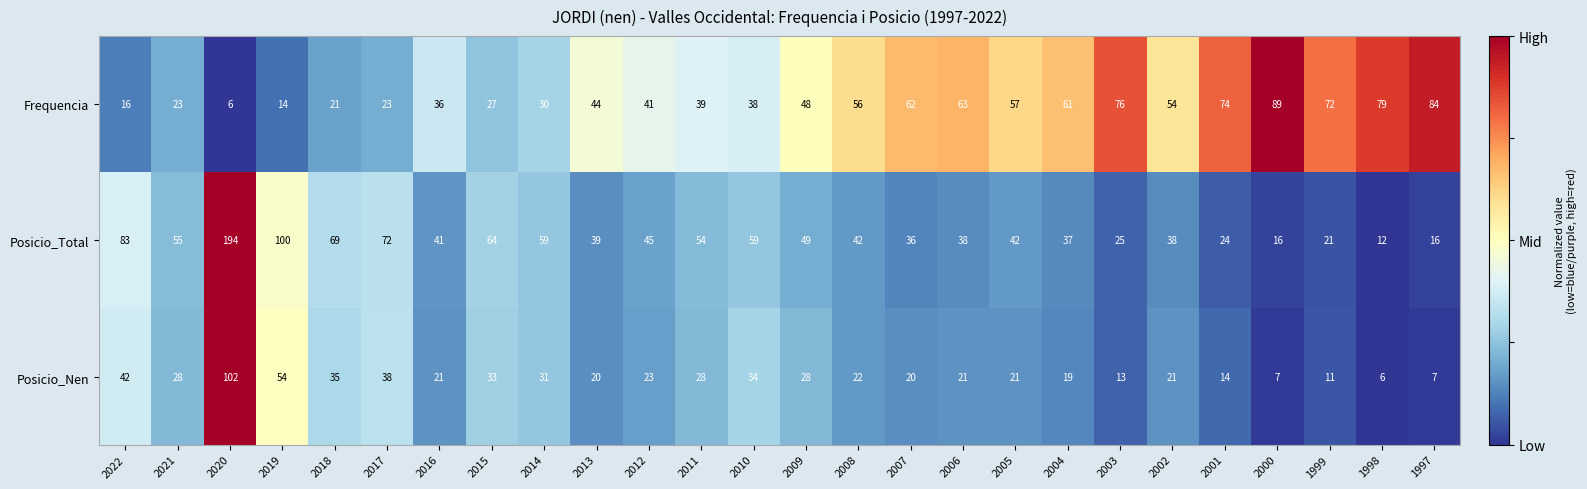

The Frequencia series shows 39 at 2011. True or false?

True